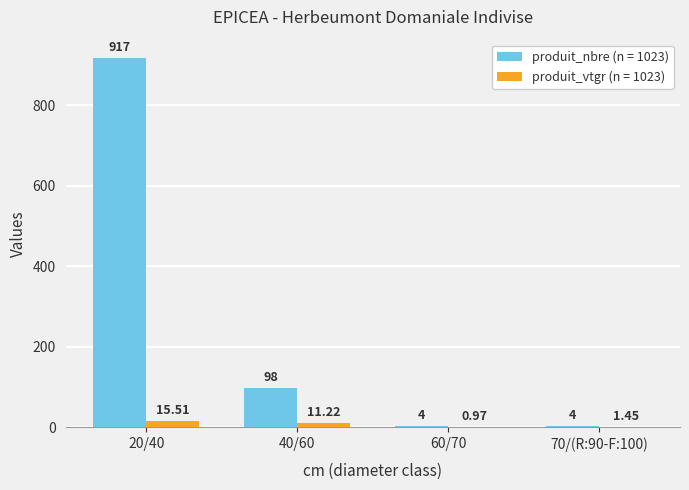

Which series has the largest total across all categories?

produit_nbre (n = 1023)